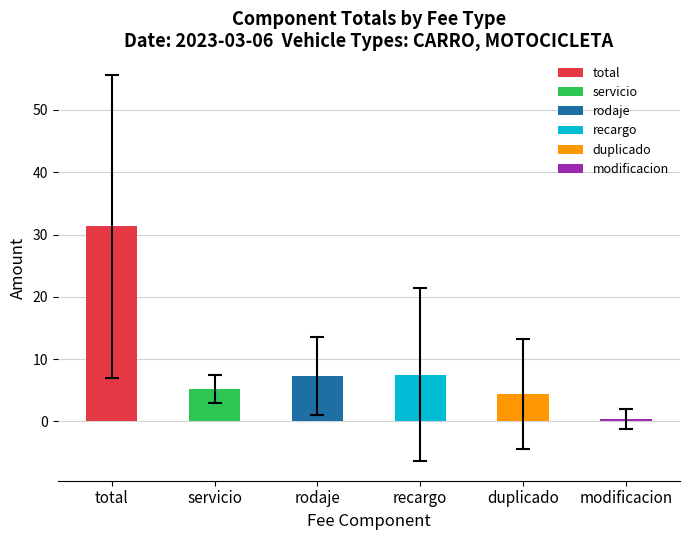

Which series has the largest total across all categories?

total